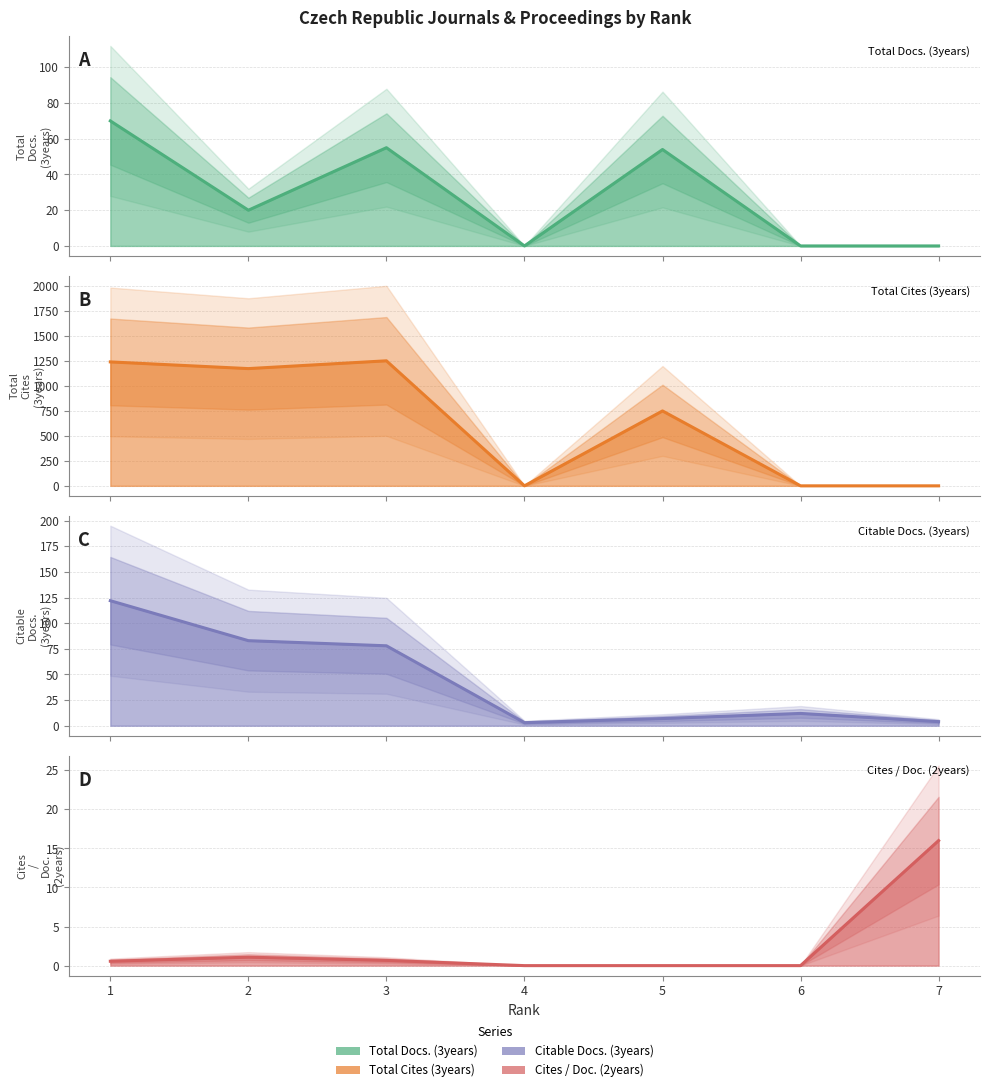

What is the average value of the Total Cites (3years) series?

631.0